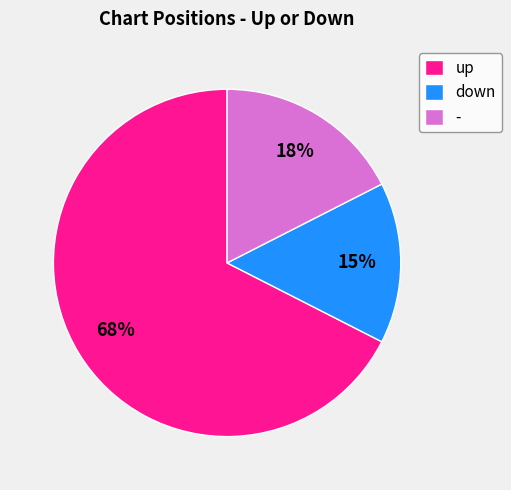

Which slice is the largest?

up